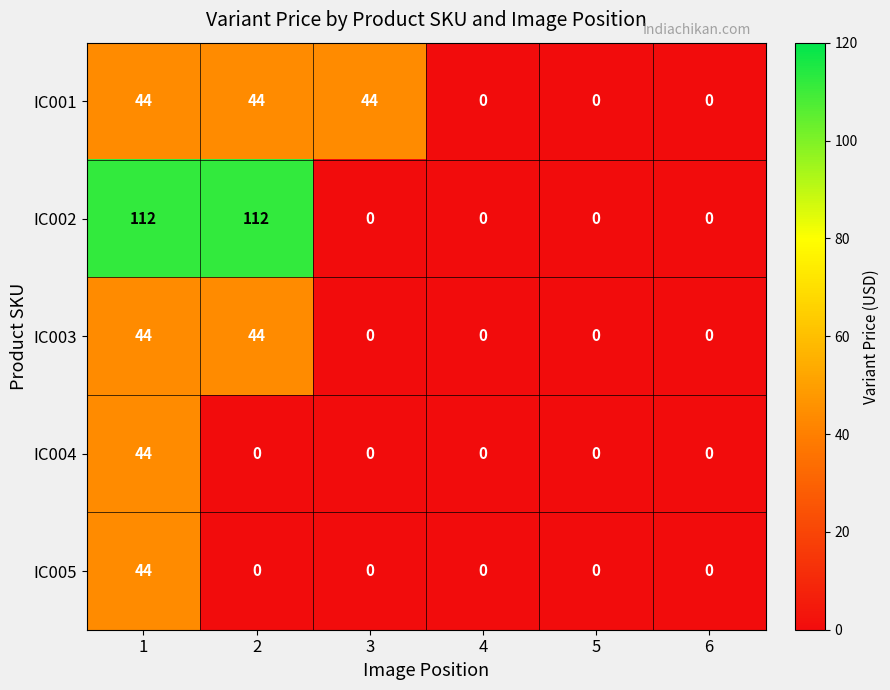

The IC001 series shows 44 at 2. True or false?

True